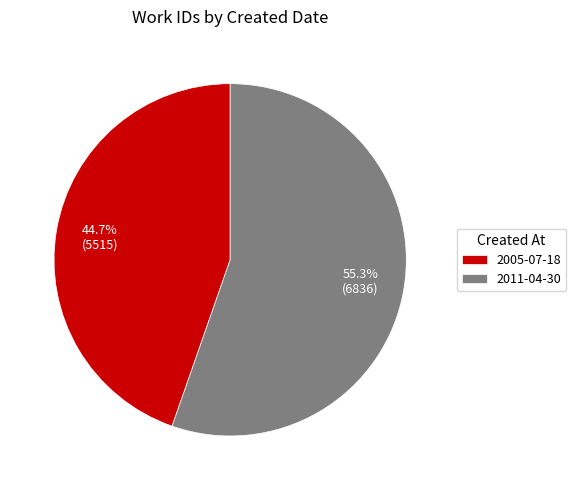

Is there a majority slice in this chart?

Yes